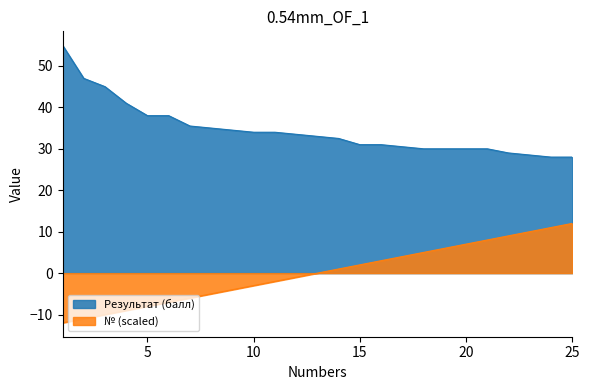

What is the difference between the highest and lowest values at 24?

17.0